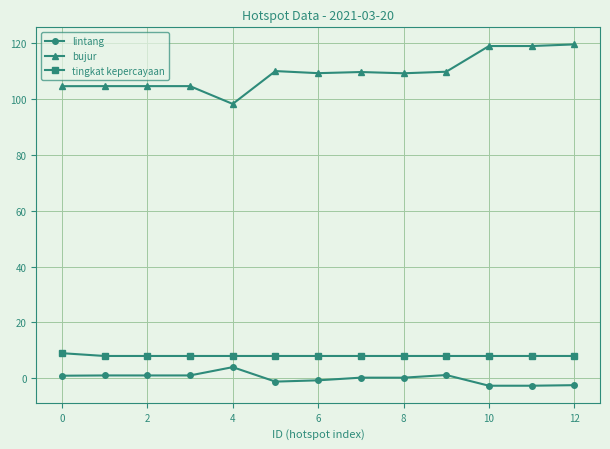

How many data points does each series have?

13